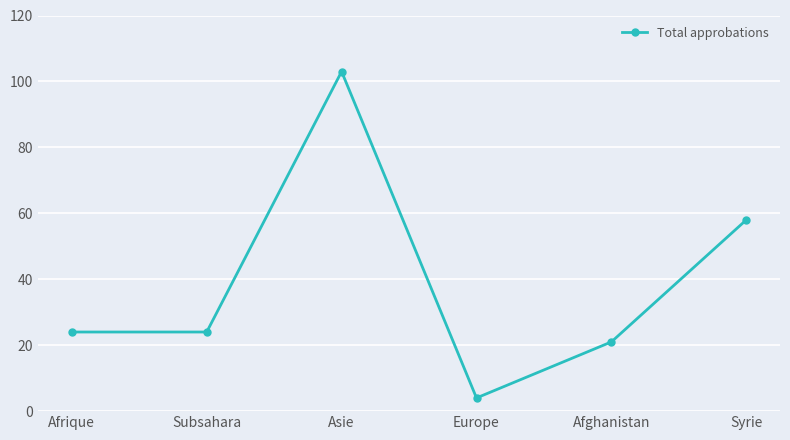

At which category does the chart reach its minimum across all series?

Europe